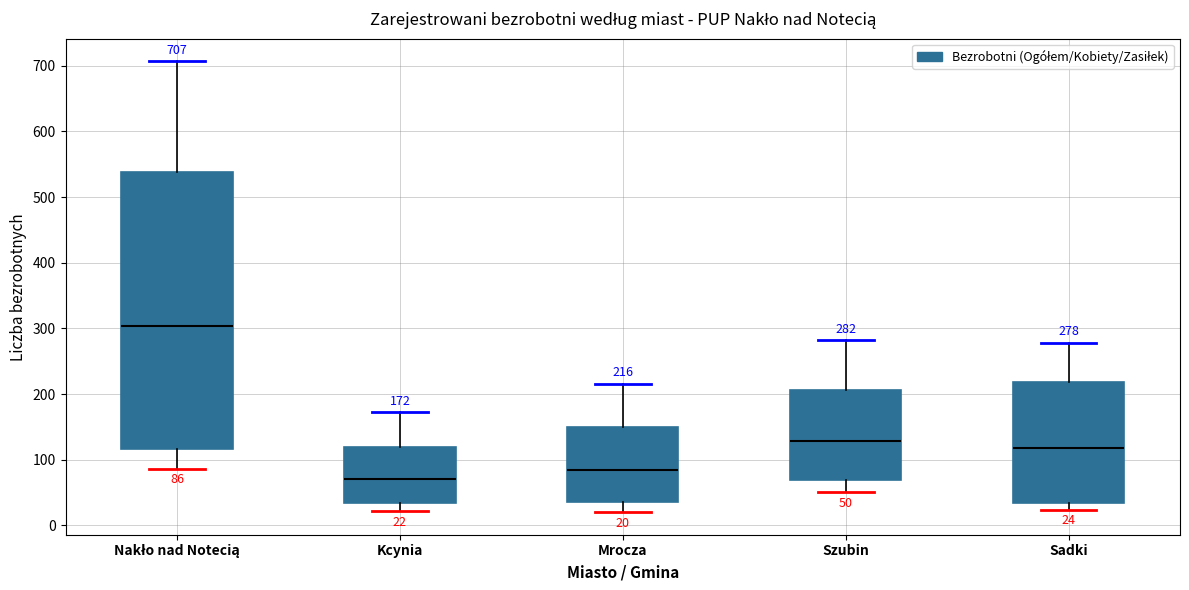

Which box has the highest median line?

Nakło nad Notecią